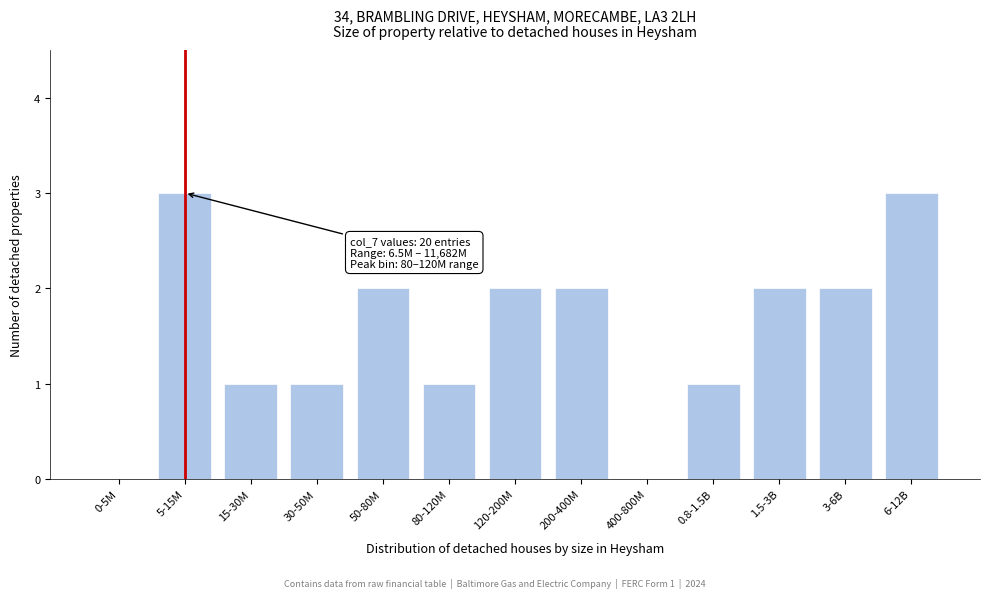

Reading right to left, transcribe all the data shown in this chart.

6-12B=3	3-6B=2	1.5-3B=2	0.8-1.5B=1	400-800M=0	200-400M=2	120-200M=2	80-120M=1	50-80M=2	30-50M=1	15-30M=1	5-15M=3	0-5M=0